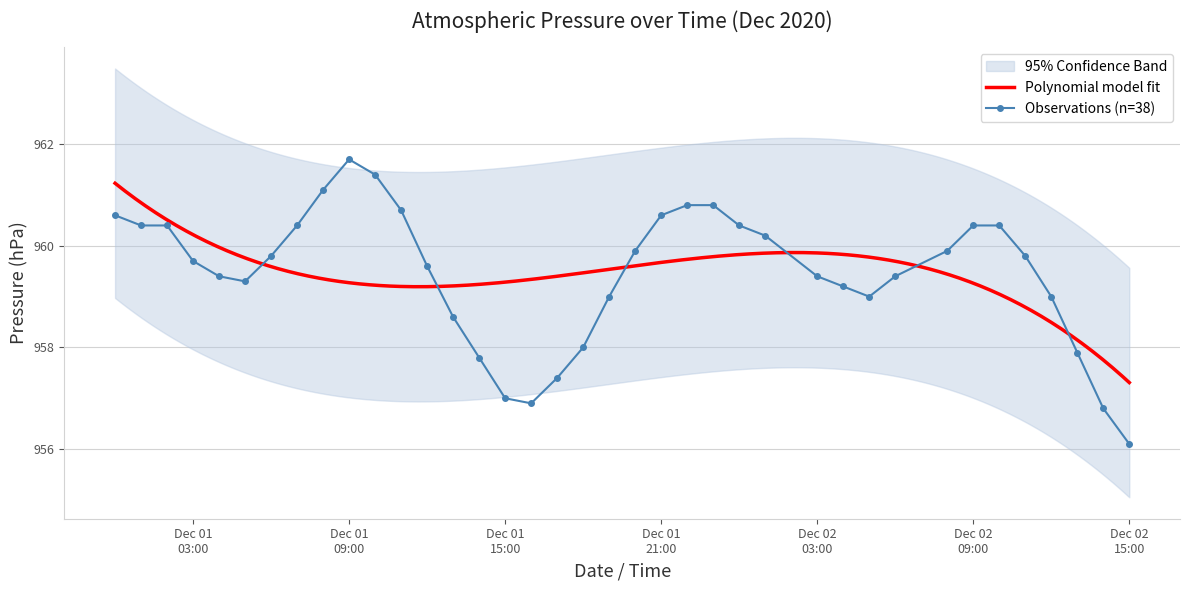

What is the ratio of the value at 2020-12-02 13:00 to the value at 2020-12-02 11:00?

1.0